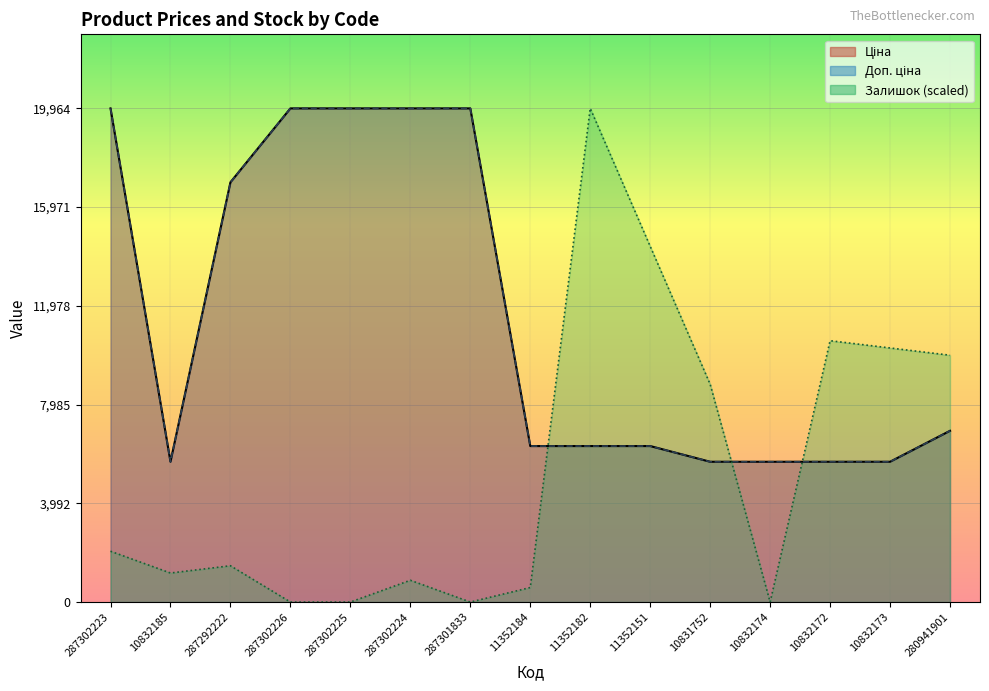

What is the maximum value shown in the chart?

19964.2